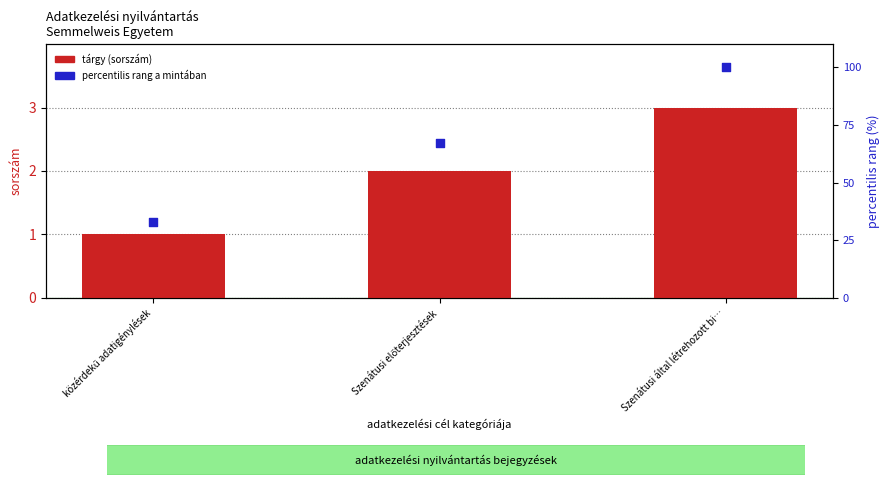

Is the value of tárgy (sorszám) at közérdekű adatigénylések greater than the value of percentilis rang a mintában at közérdekű adatigénylések?

No